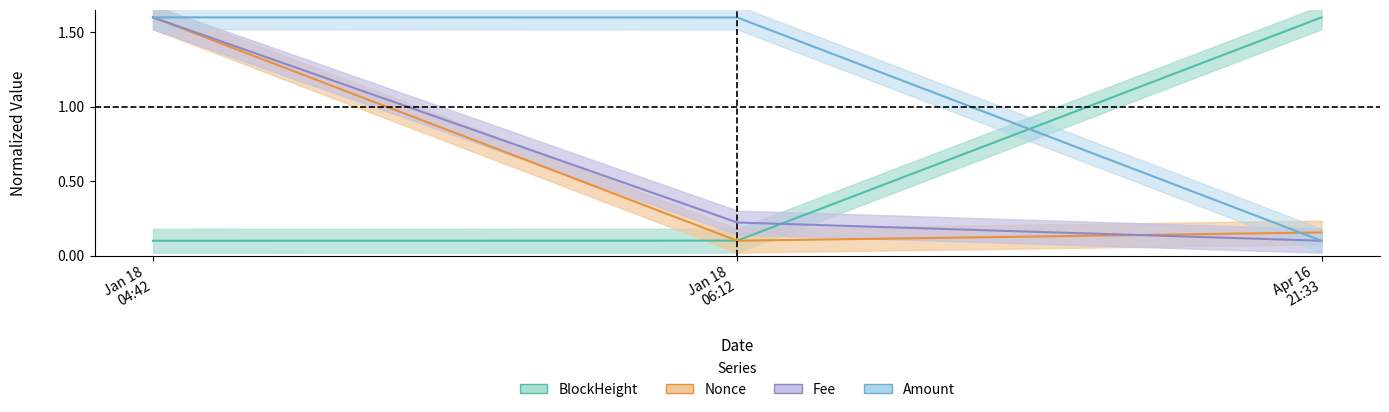

Which series has the largest total across all categories?

Amount